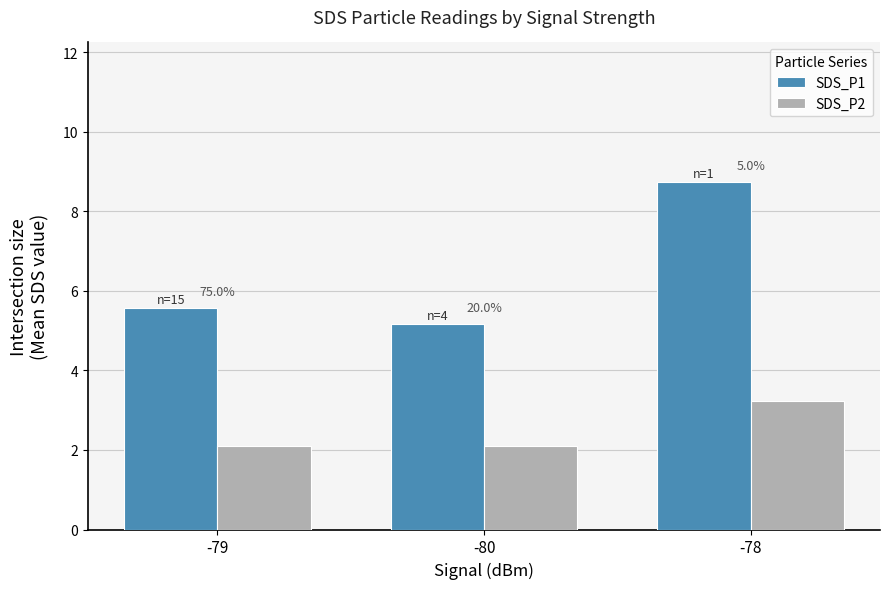

Does the chart contain any negative values?

No